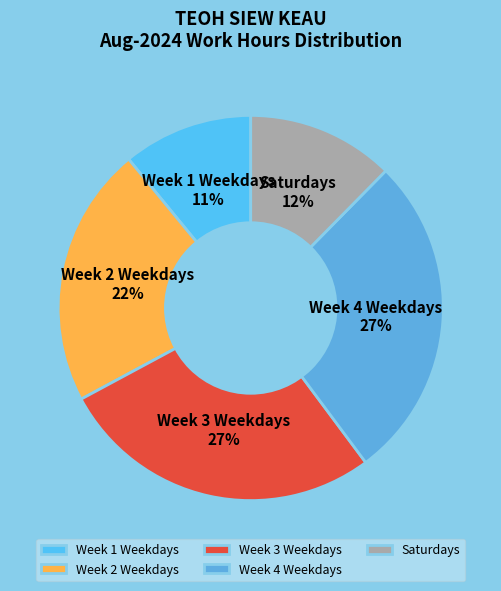

To the nearest percent, what is the average slice percentage?

20%